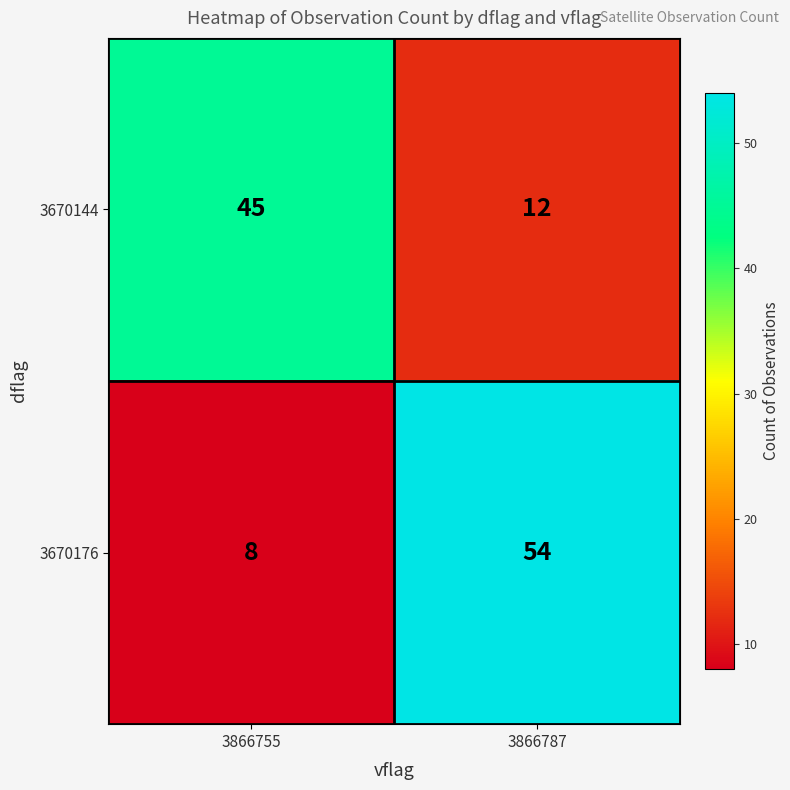

The value of 3670176 at 3866787 is 93. True or false?

False